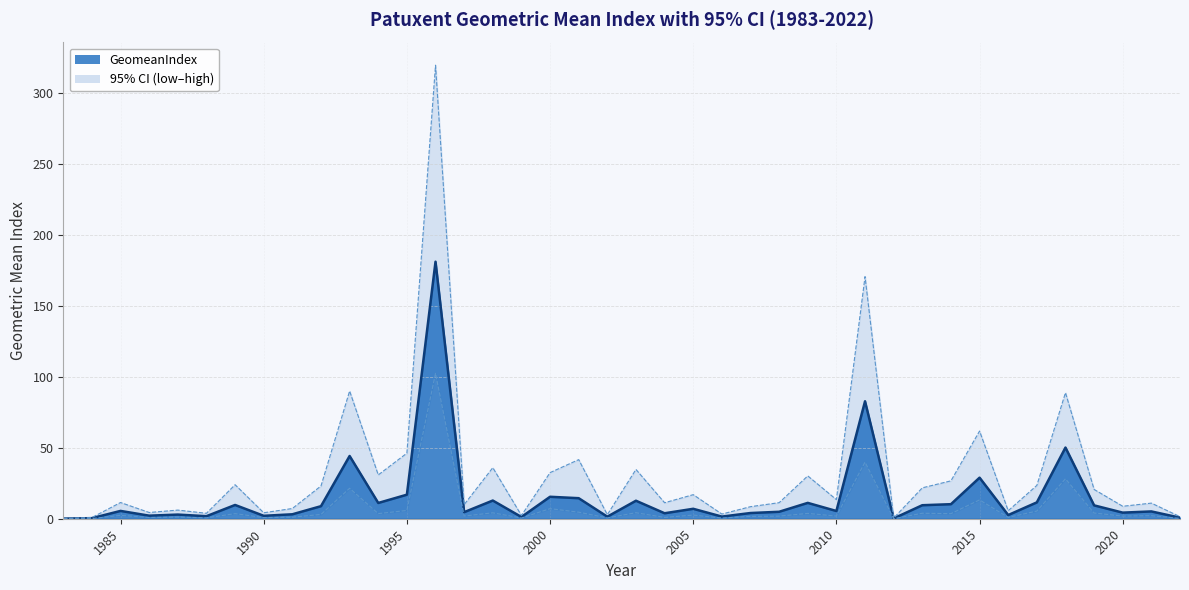

At 1993, list the series in order from smallest to largest.

95% CI (low), GeomeanIndex, 95% CI (high)